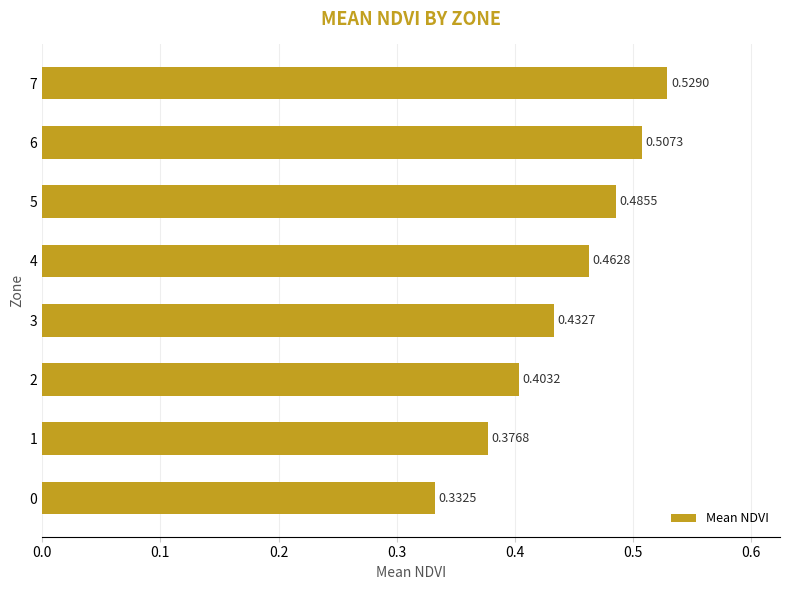

List the labels in order of value, smallest first.

0, 1, 2, 3, 4, 5, 6, 7